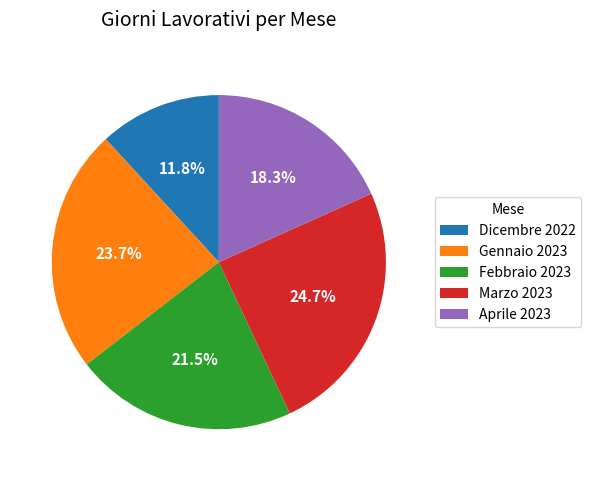

The Aprile 2023 slice represents 18% of the pie. True or false?

True